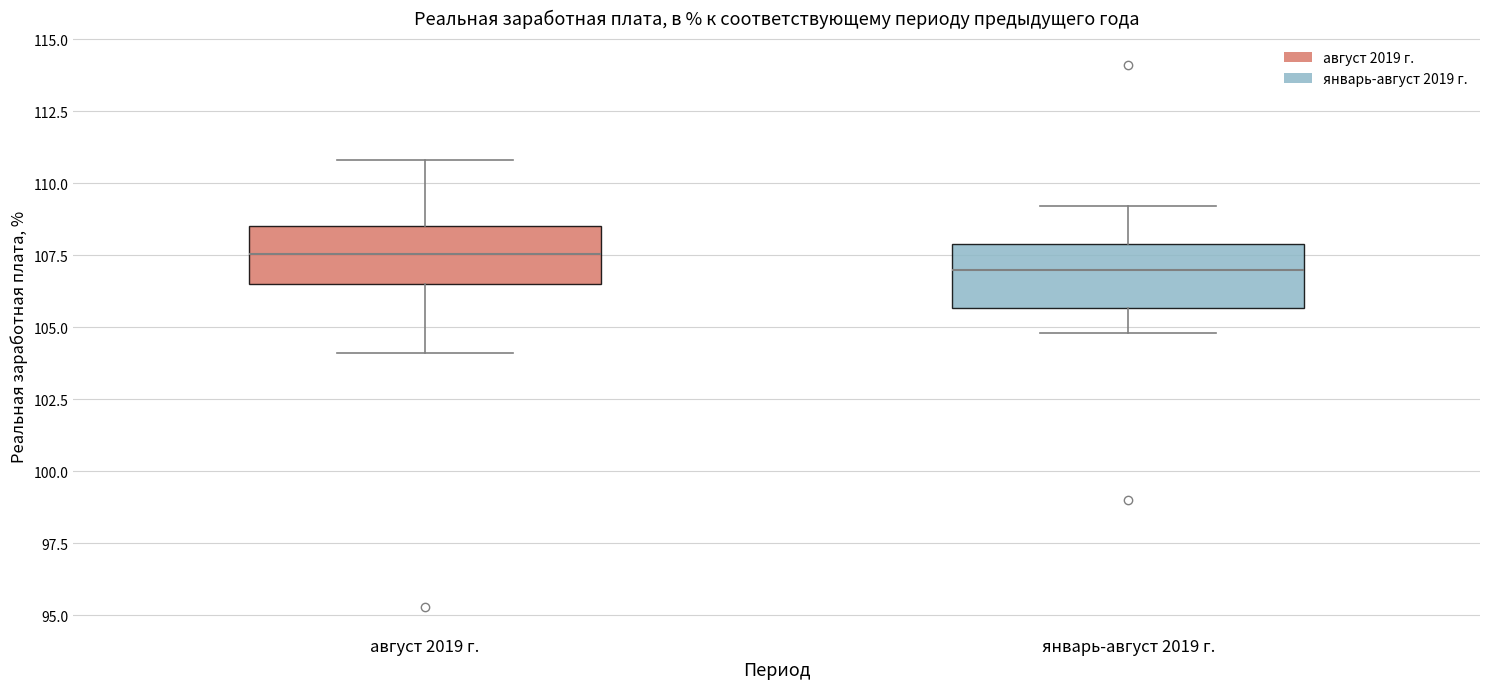

Reading left to right, read every box against the y-axis: the position of its median line, the range the box covers, and the ends of its whiskers. The values are not printed on the chart, so give them approximately, as read against the axis.

август 2019 г.: median 107.5, box 106.5 to 108.5, whiskers 104.0 to 111.0
январь-август 2019 г.: median 107.0, box 105.5 to 108.0, whiskers 105.0 to 109.0